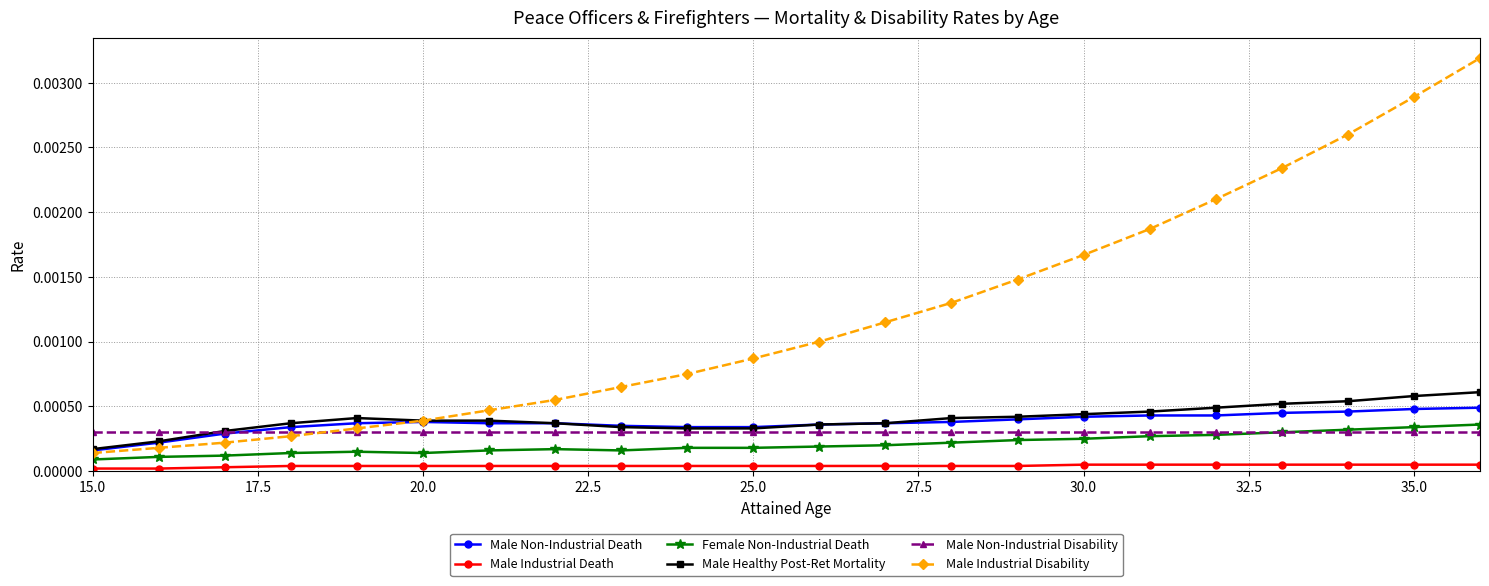

True or false: Male Healthy Post-Ret Mortality and Male Industrial Death intersect in this chart.

False